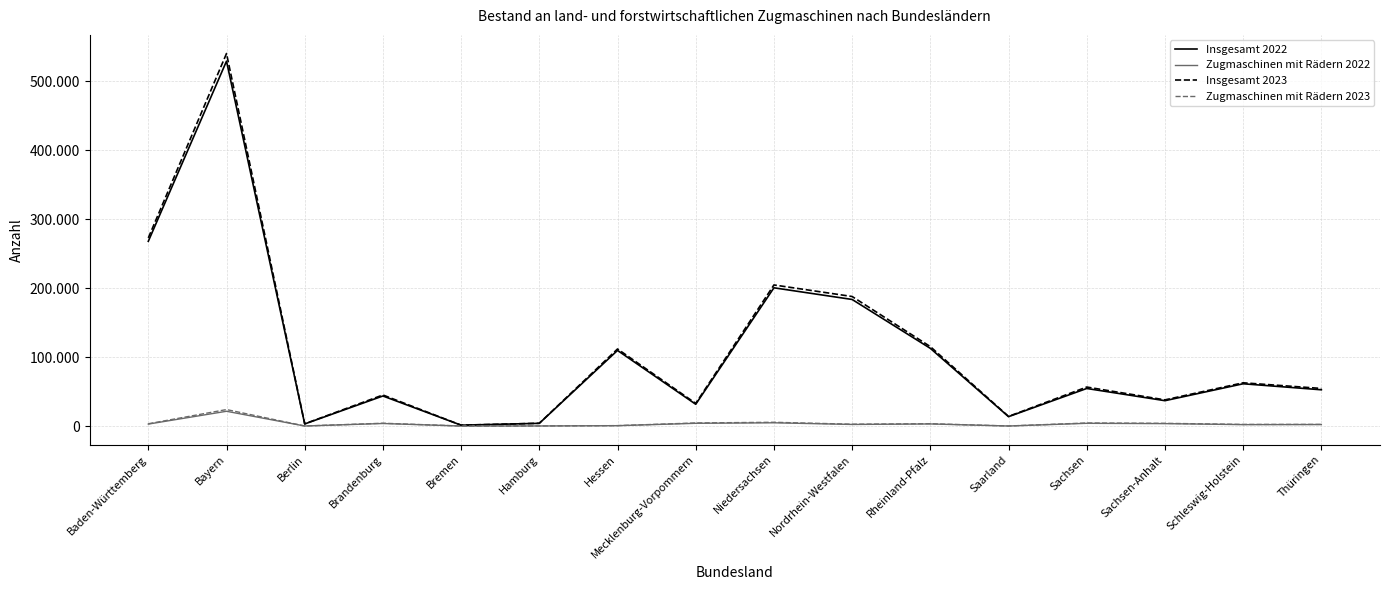

Which category has the highest value across all series?

Bayern